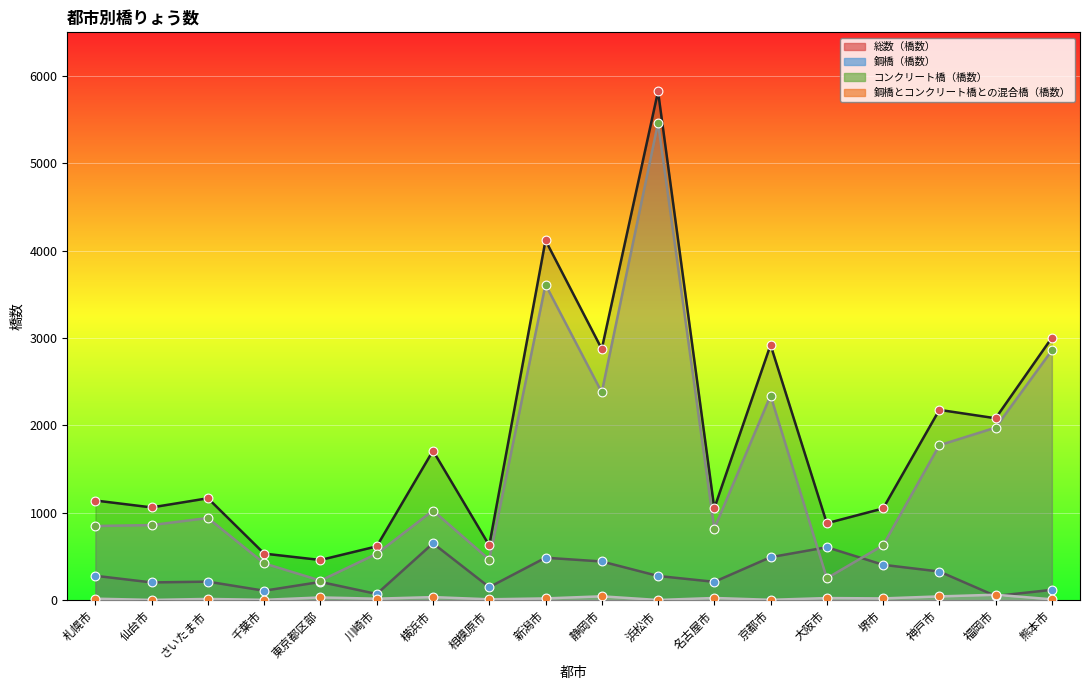

What are all the series names shown in the legend?

総数（橋数）, 鋼橋（橋数）, コンクリート橋（橋数）, 鋼橋とコンクリート橋との混合橋（橋数）